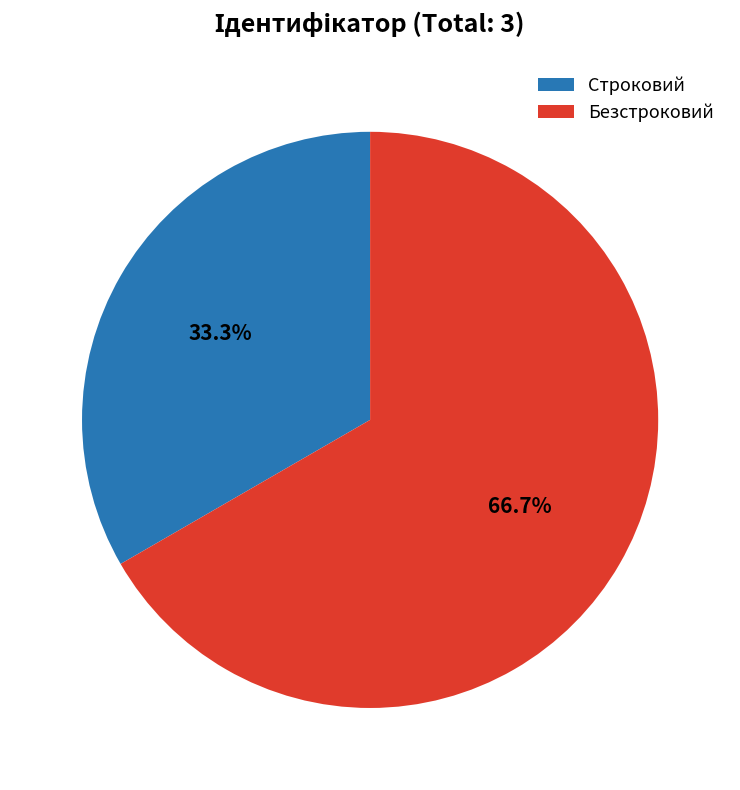

To the nearest percent, what portion does Строковий represent?

33%